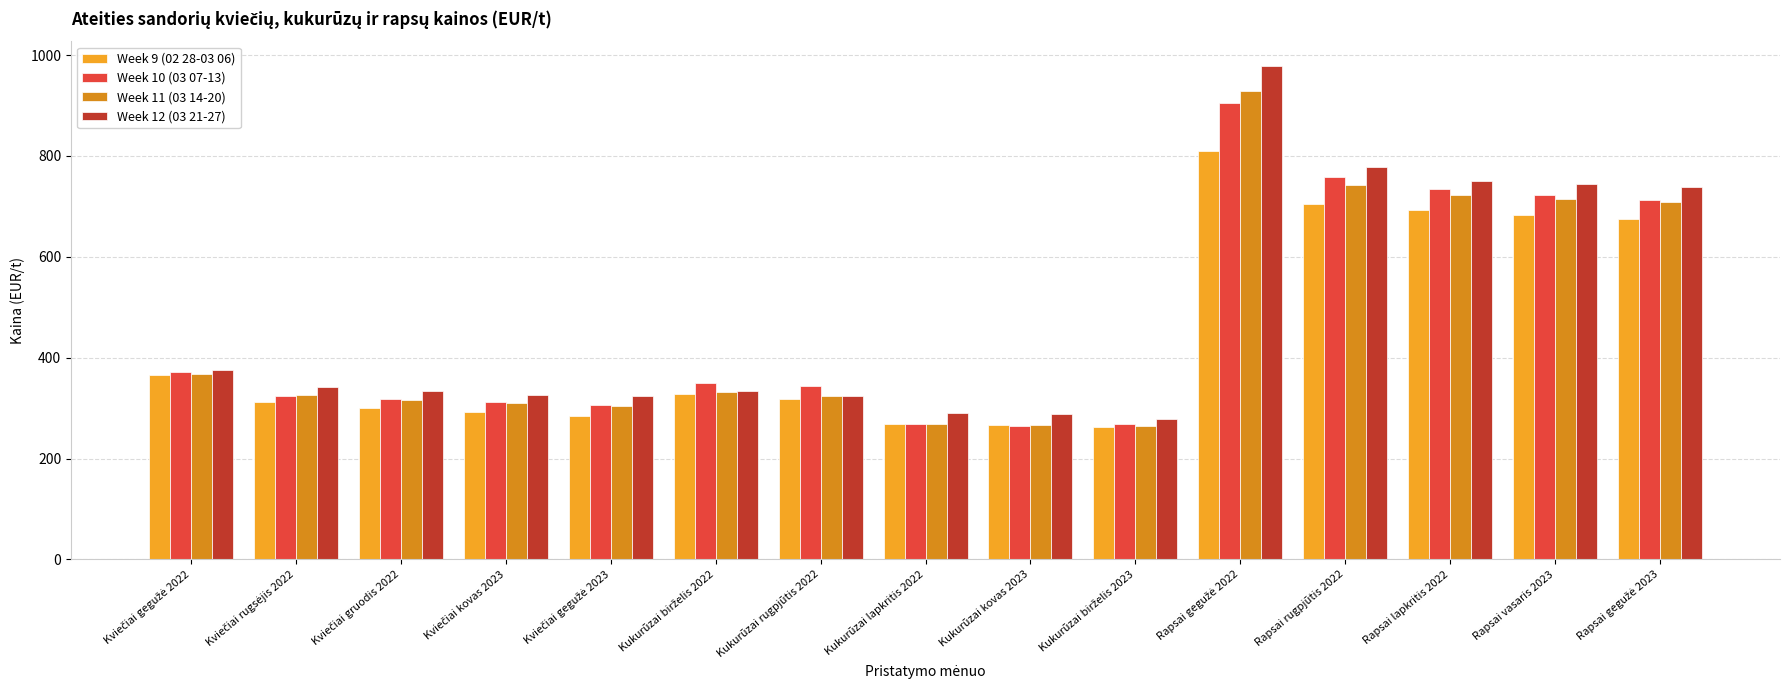

Reading left to right, transcribe all the data shown in this chart.

Week 9 (02 28-03 06): 366.2	312.8	300.5	292.8	285.0	327.5	319.0	269.2	266.2	262.5	809.8	704.2	692.0	683.2	675.0
Week 10 (03 07-13): 370.8	324.0	317.5	311.5	306.8	349.0	344.2	269.0	265.5	269.2	904.7	759.0	733.5	722.0	712.2
Week 11 (03 14-20): 367.8	325.5	317.0	309.8	305.0	331.2	324.2	268.0	267.5	264.0	928.5	743.0	722.8	714.8	708.2
Week 12 (03 21-27): 376.5	342.5	333.2	327.0	324.8	333.0	323.8	290.8	288.5	279.0	978.0	777.5	751.2	744.0	738.0